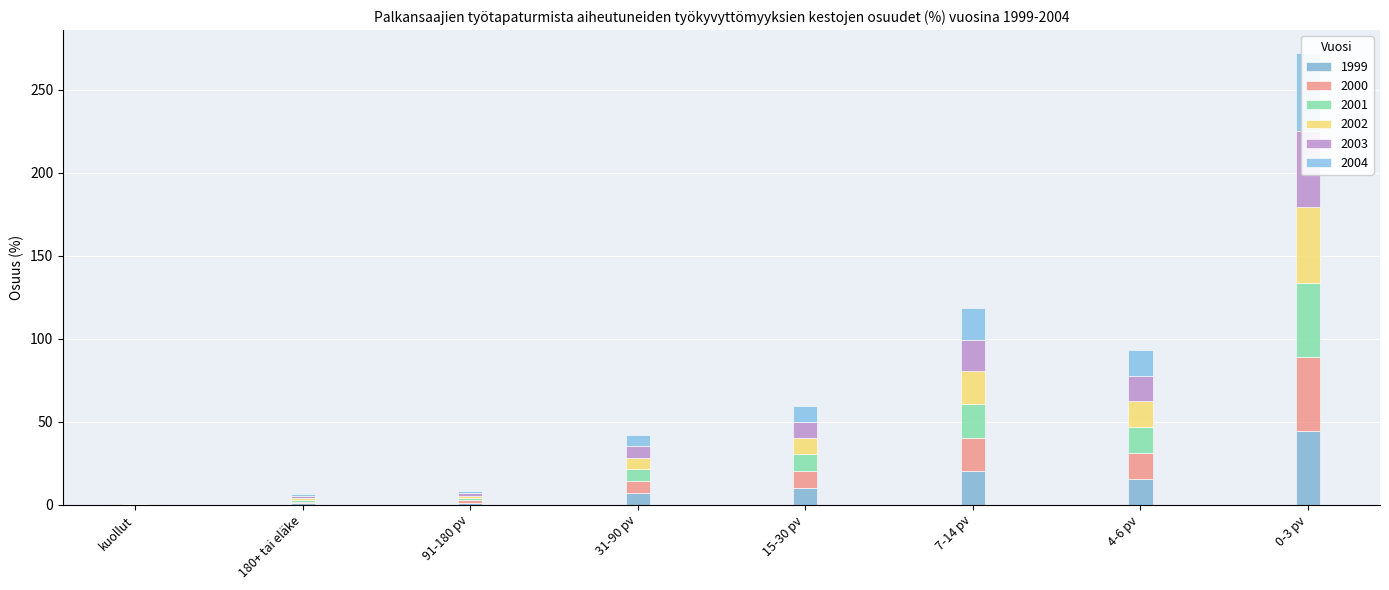

List the series in order of their peak value, lowest first.

1999, 2000, 2001, 2002, 2003, 2004